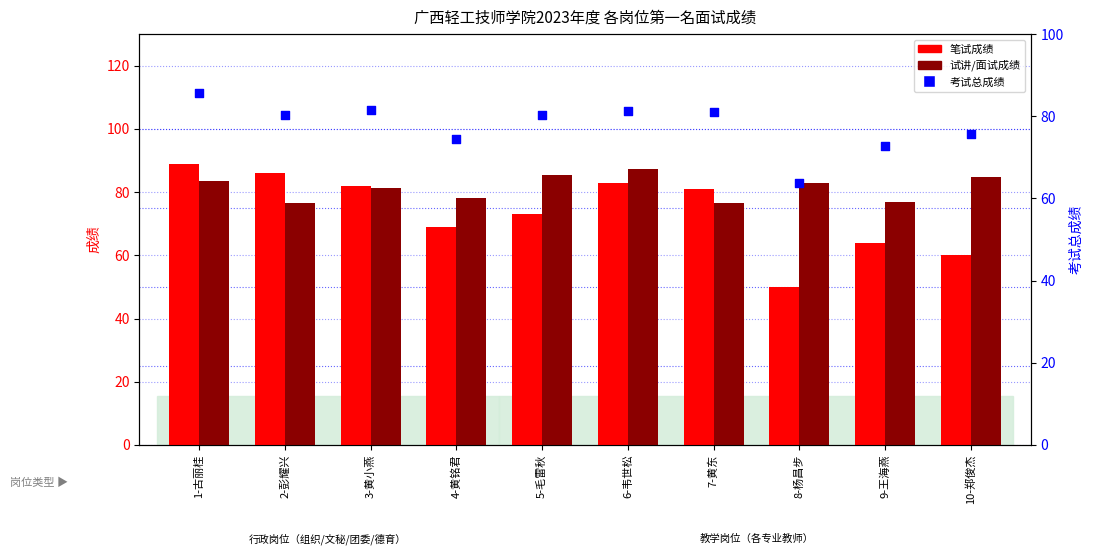

Which series reaches the maximum Y coordinate?

笔试成绩